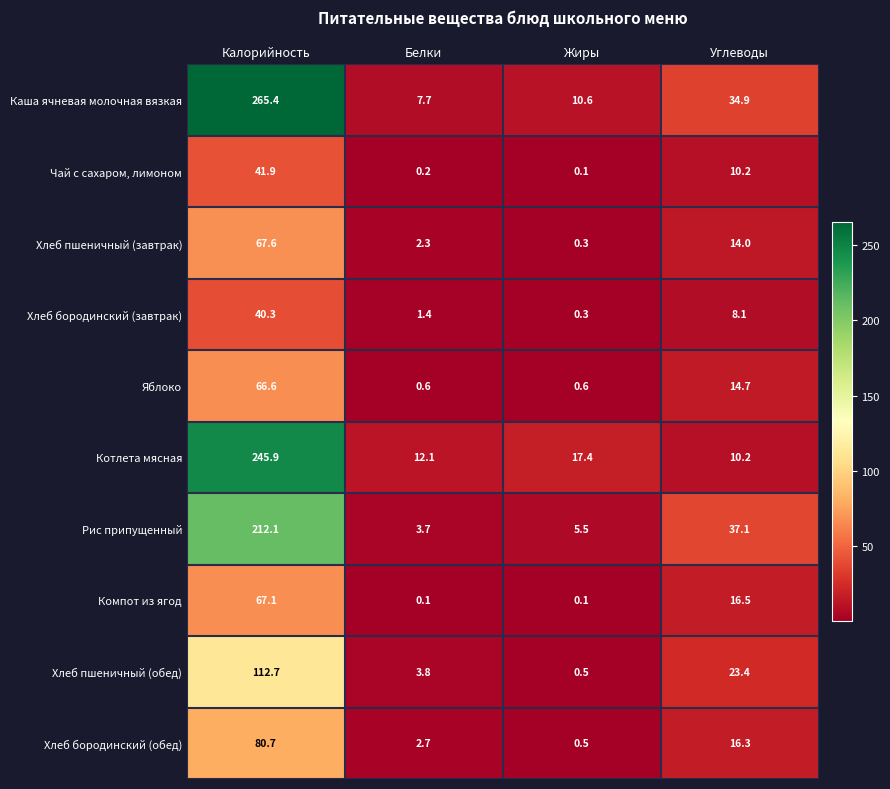

What is the sum of all Компот из ягод values?

83.8